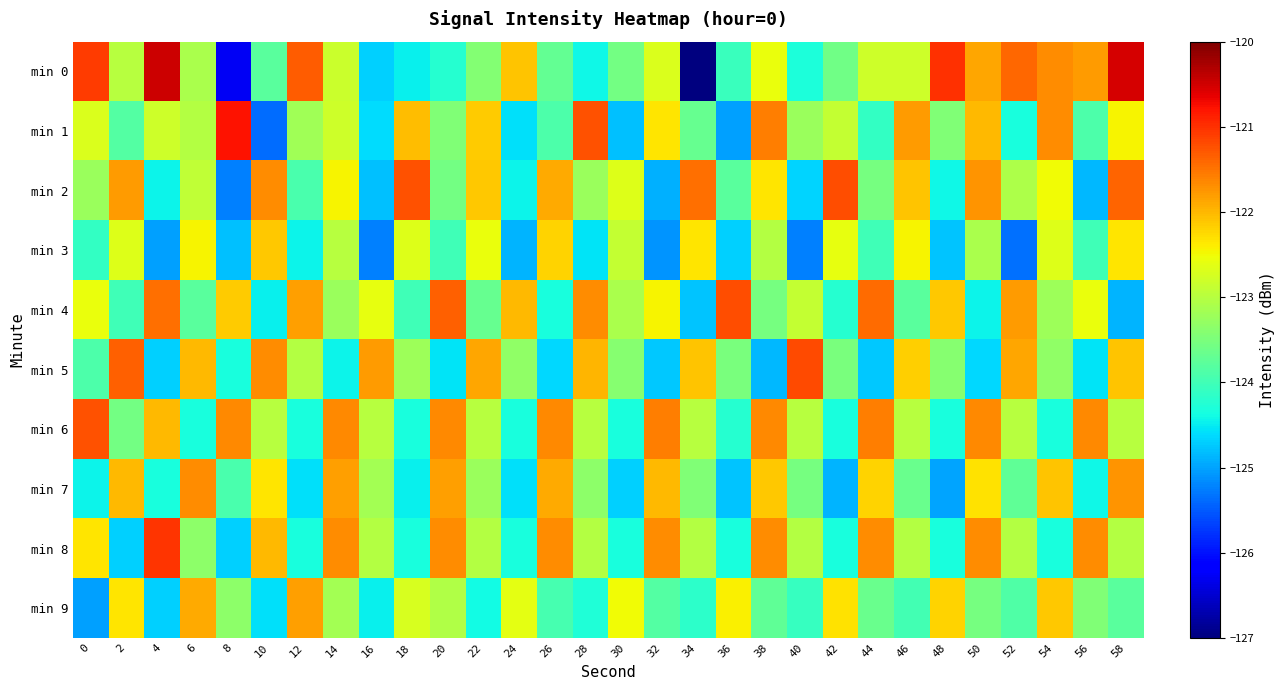

At 46, list the series in order from smallest to largest.

min 9, min 4, min 7, min 8, min 6, min 0, min 3, min 5, min 2, min 1